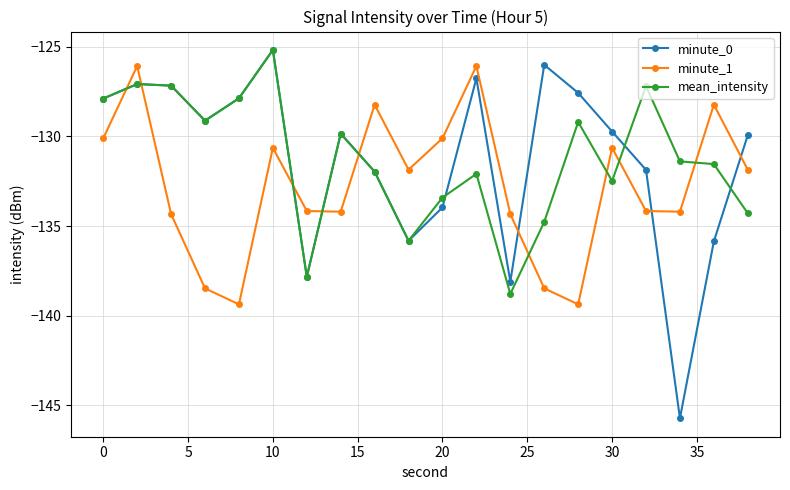

Which series ends up on top after the final intersection of minute_1 and mean_intensity?

minute_1